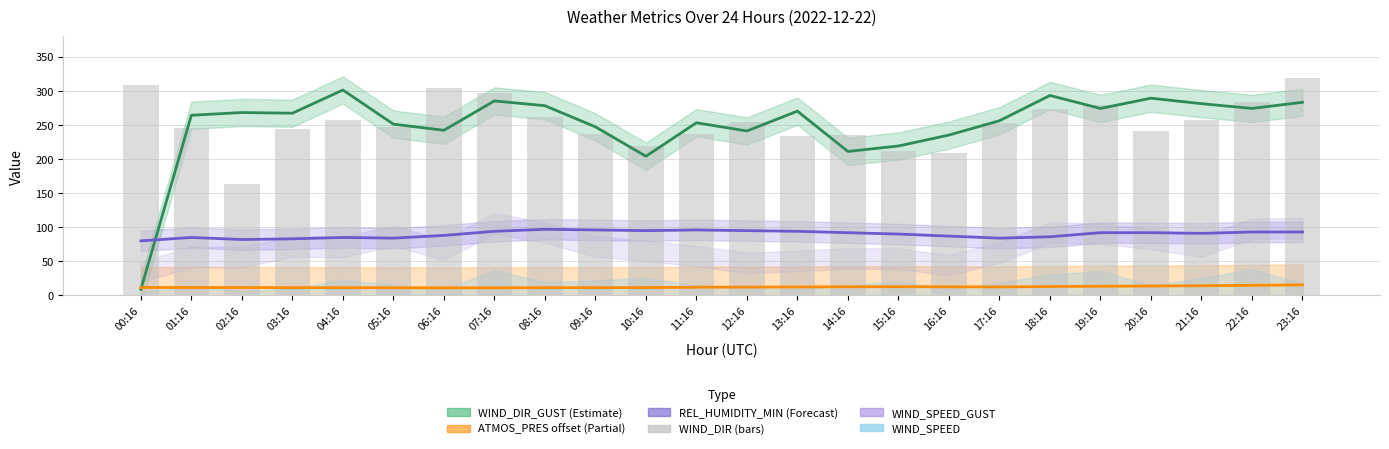

Read the value at 04:16.

257